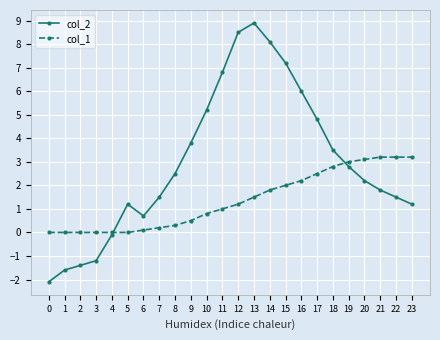

At 13, list the series in order from largest to smallest.

col_2, col_1